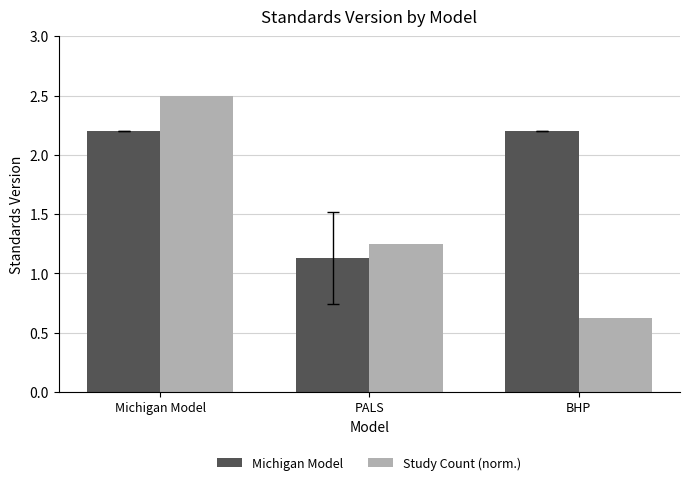

How many categories are shown in the chart?

3